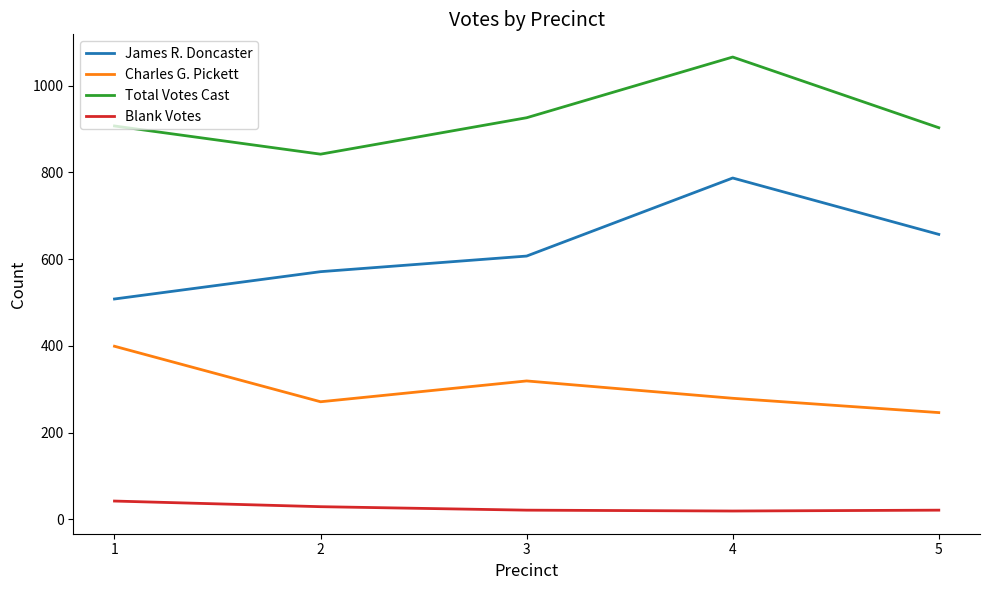

Which series has the widest spread of values?

James R. Doncaster